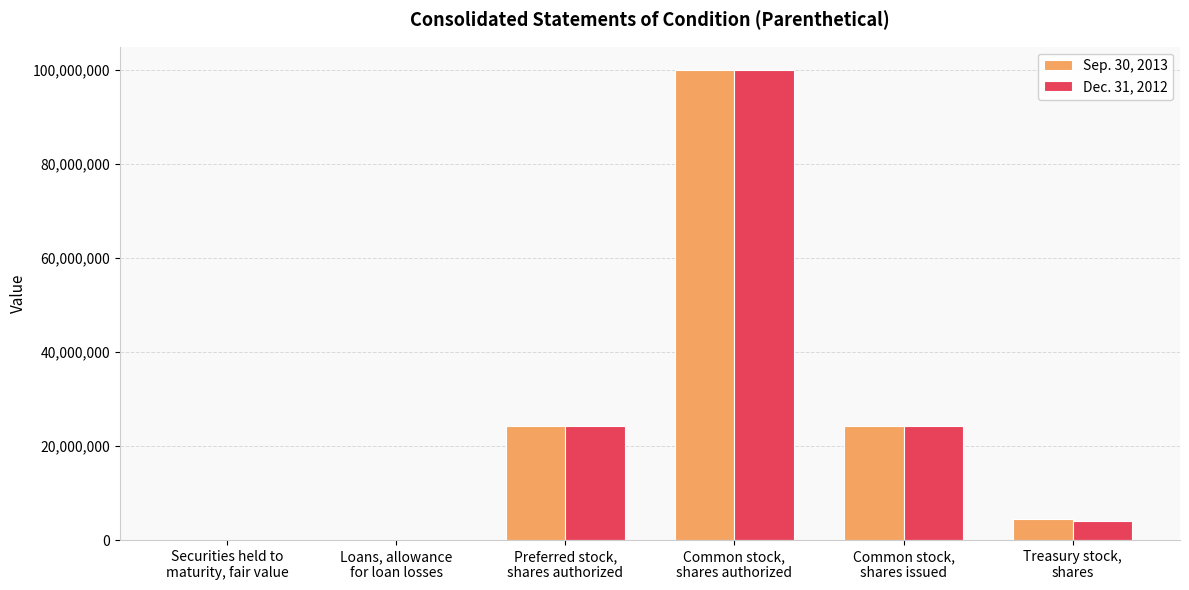

What is the maximum value shown in the chart?

100000000